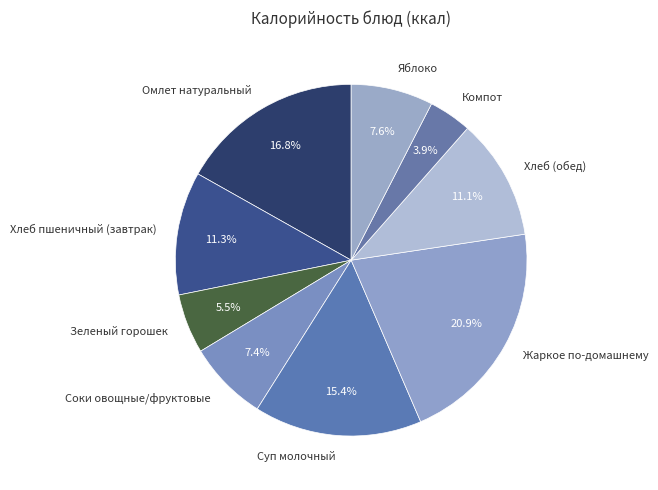

Which category has the smallest portion of the pie?

Компот